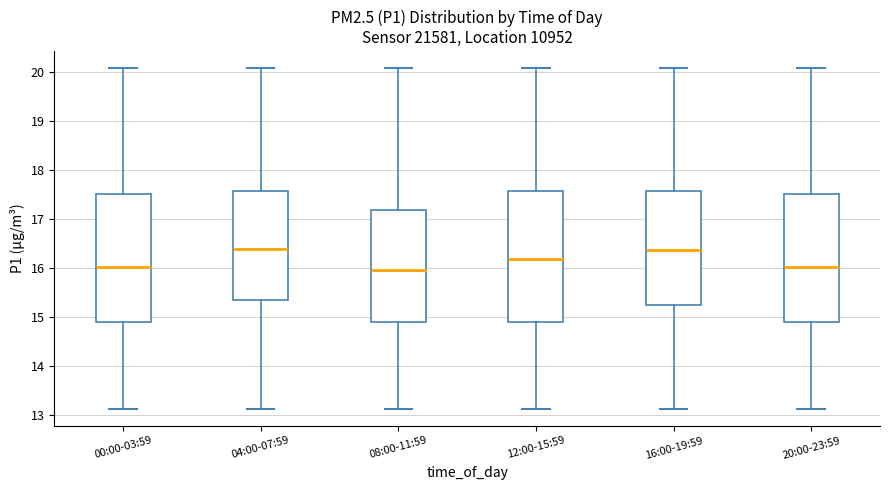

Where does the median line of the box for 08:00-11:59 sit on the y-axis? The values are not printed on the chart, so give them approximately, as read against the axis.

16.0